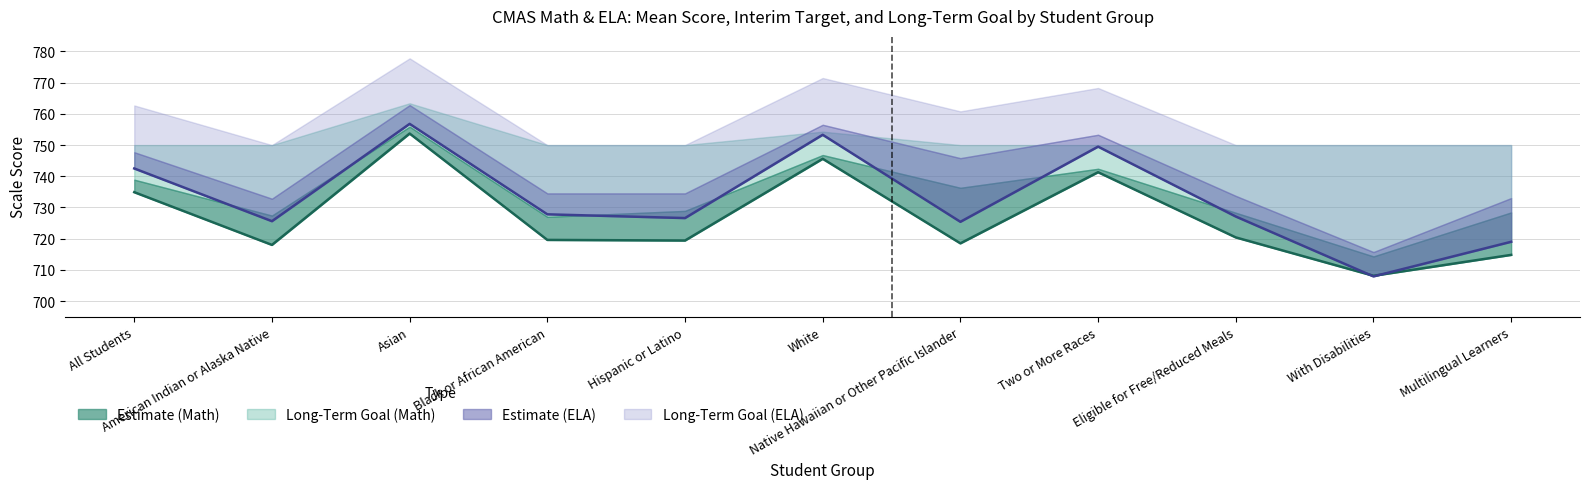

Which series has the widest spread of values?

Mean Scale Score (ELA)